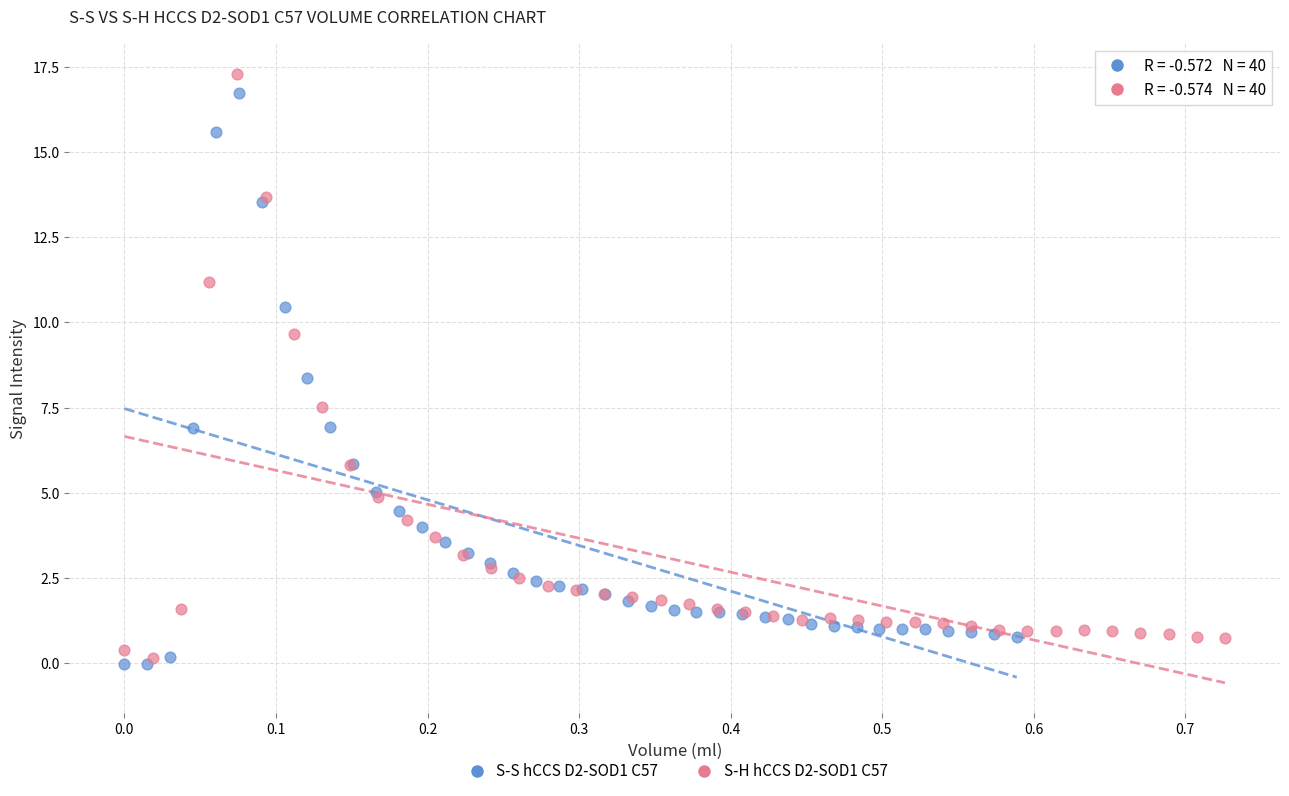

Which series has the widest spread of Y values?

S-H hCCS D2-SOD1 C57